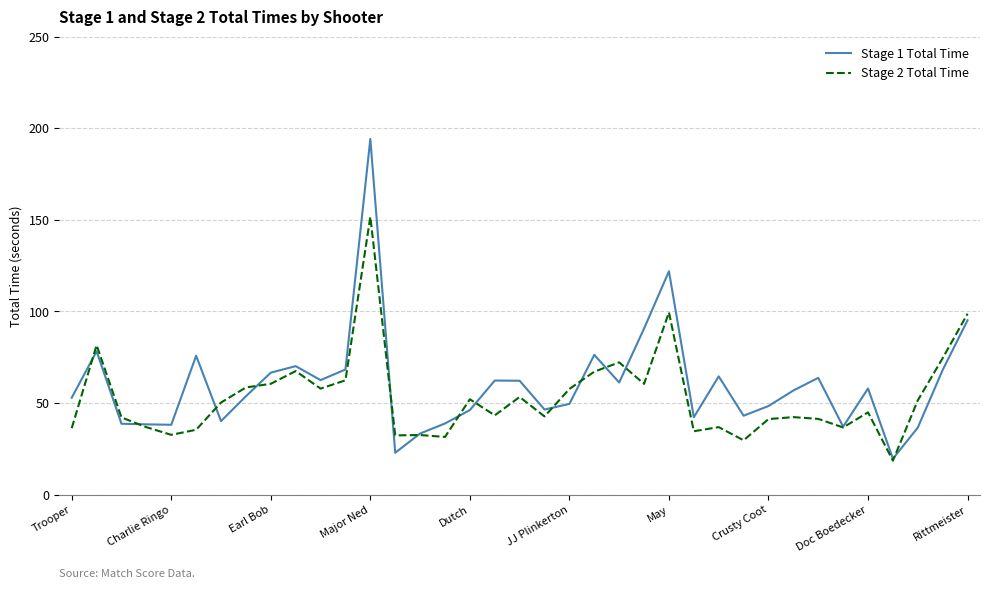

Which series has the largest range (max minus min)?

Stage 1 Total Time